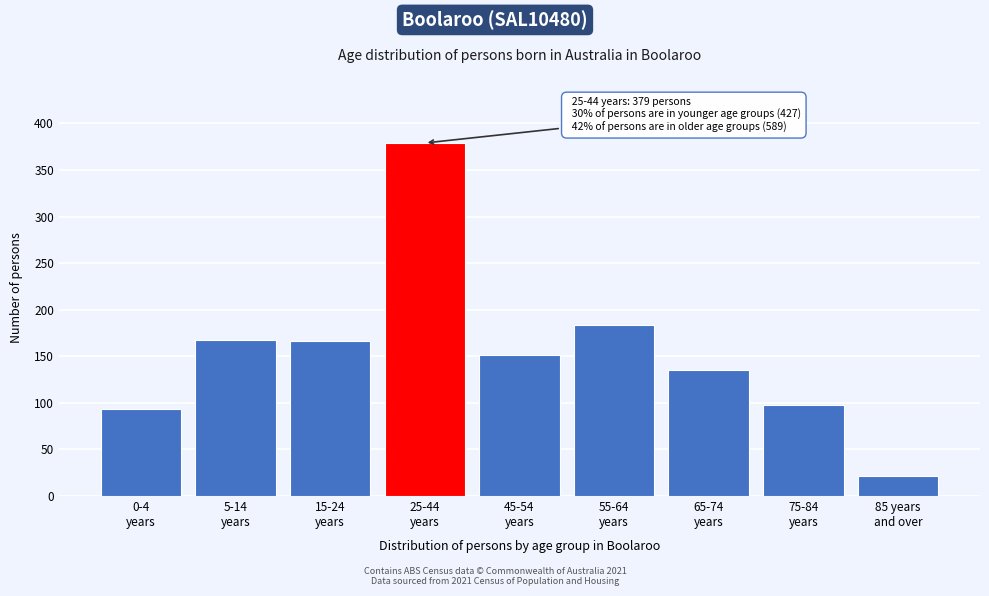

Reading left to right, what are all the values shown in this chart?

93	168	166	379	151	184	135	98	21